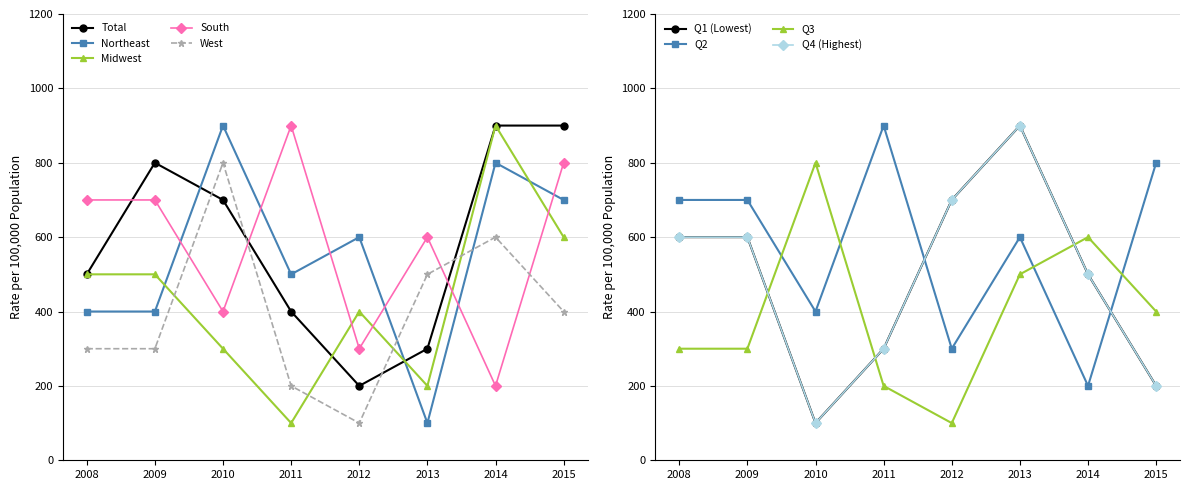

At which label does South reach its minimum?

2014